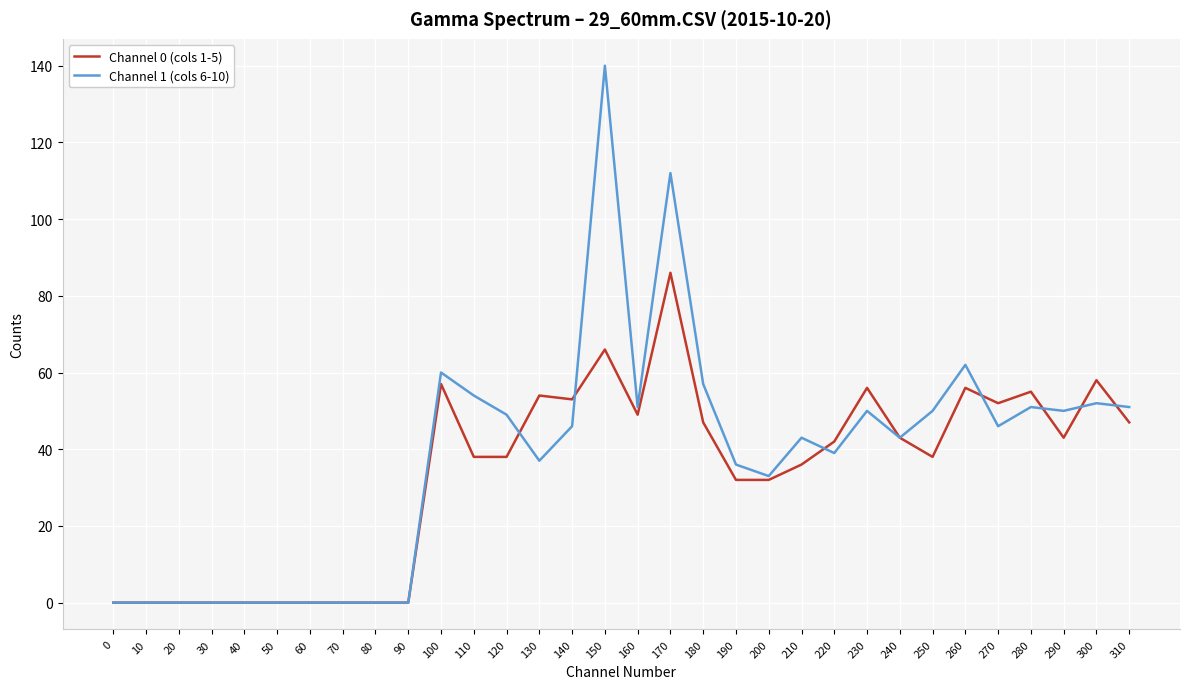

Is this an area chart (filled region under the line)?

No